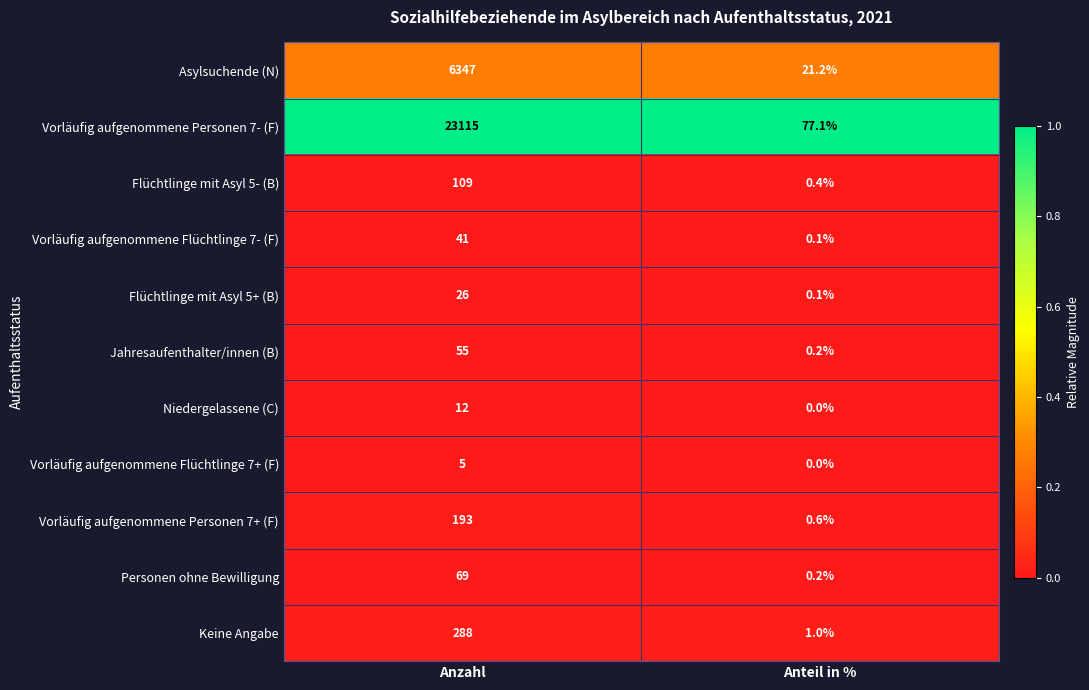

The value of Vorläufig aufgenommene Personen 7+ (F) at Anteil in % is 1.0. True or false?

False